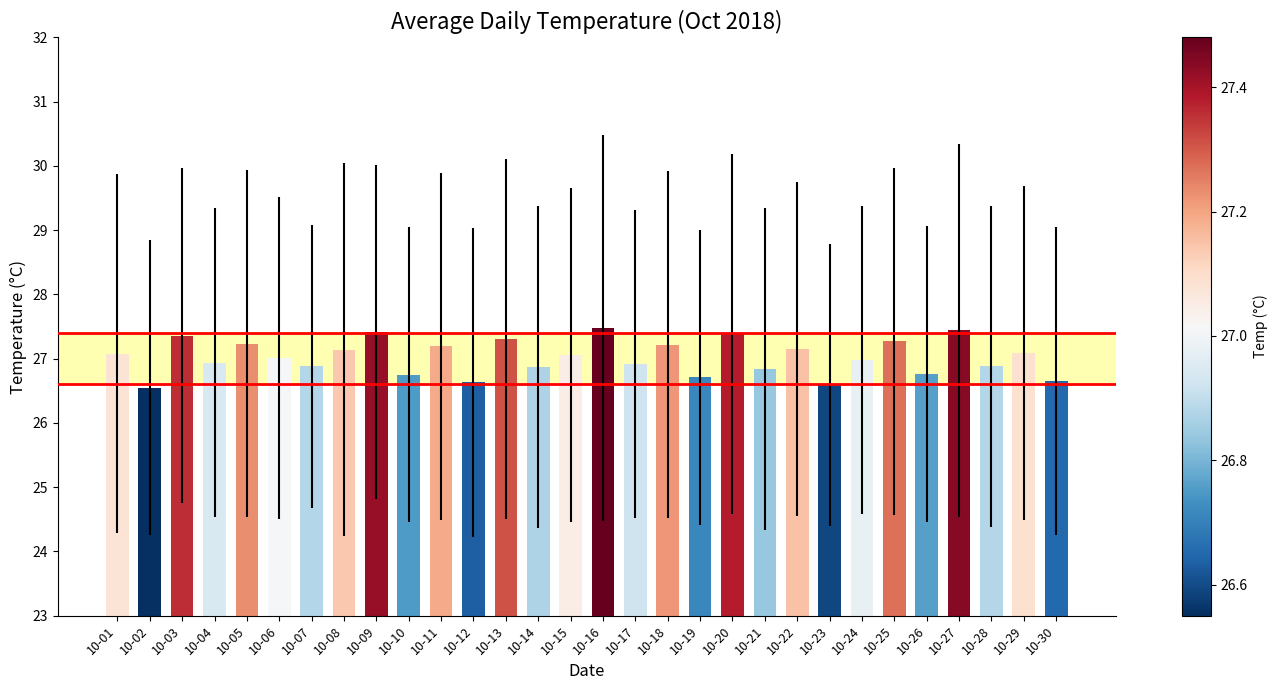

What is the value of the 24th bar from the left?

27.0